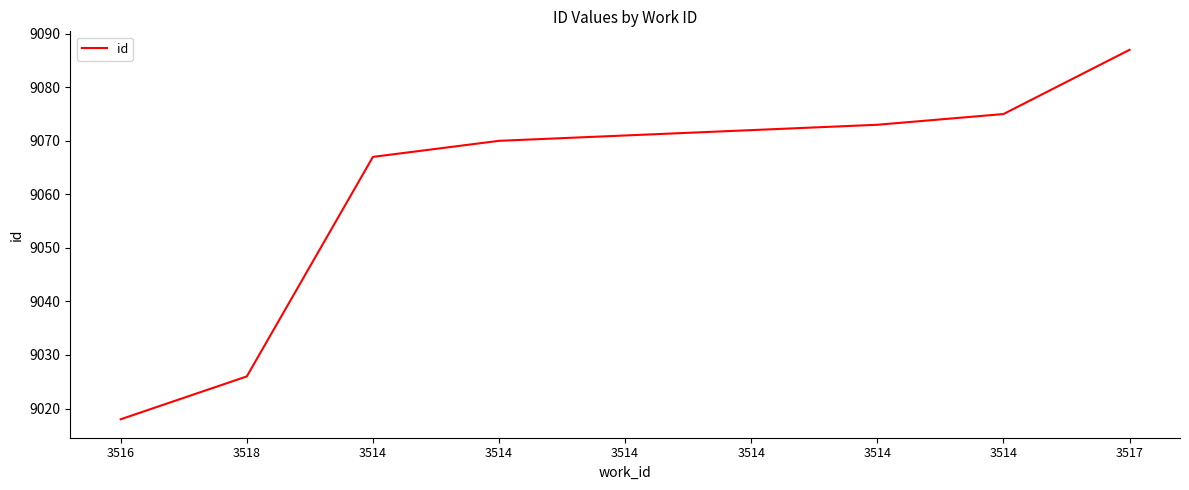

List the labels in order of value, smallest first.

3516, 3518, 3514, 3514, 3514, 3514, 3514, 3514, 3517